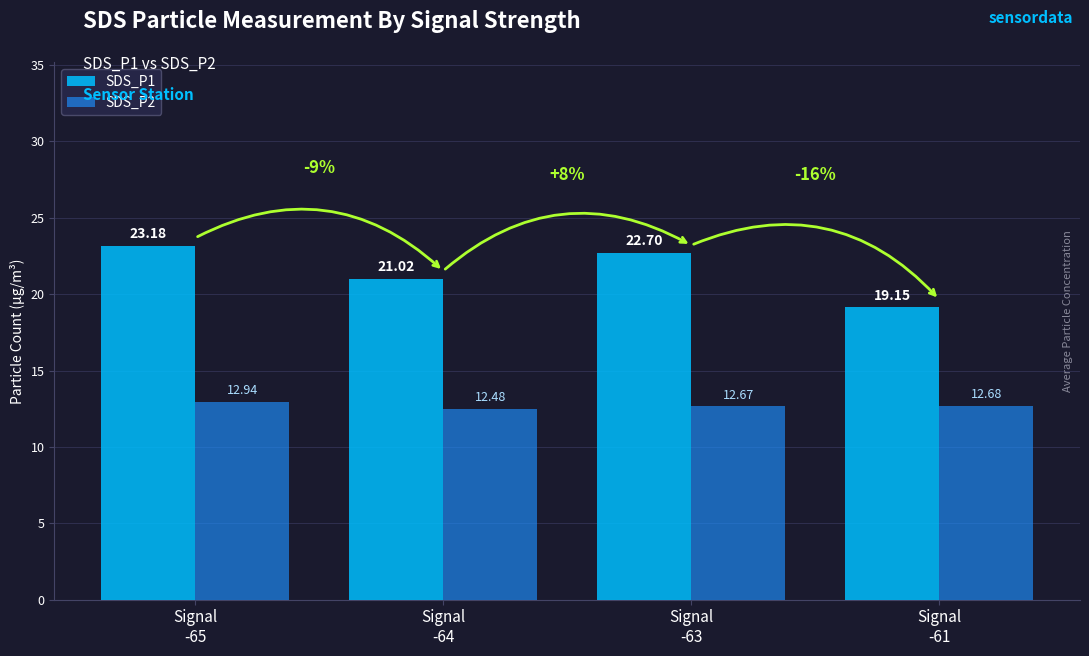

Is the value of SDS_P2 at Signal
-63 greater than the value of SDS_P1 at Signal
-63?

No